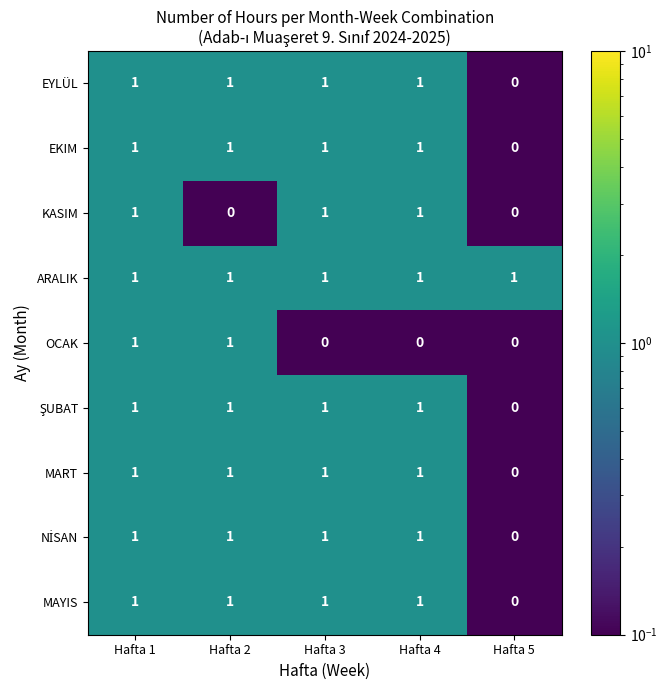

At which label is EKIM closest to 0?

Hafta 5